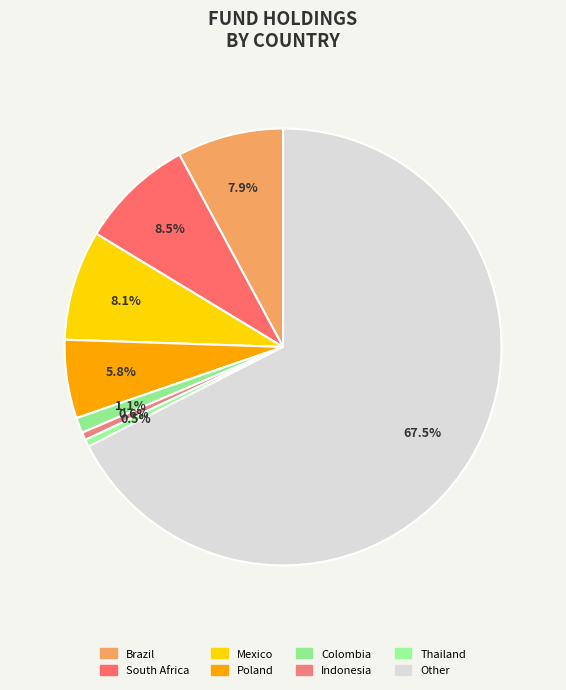

Count the number of slices in the pie.

8